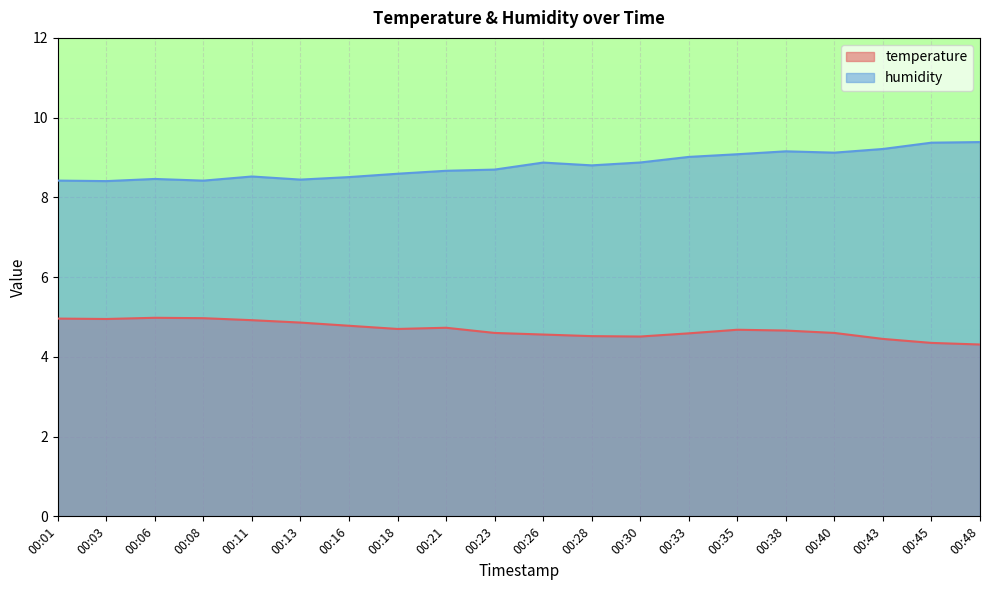

At which category is the sum across all series the highest?

00:38